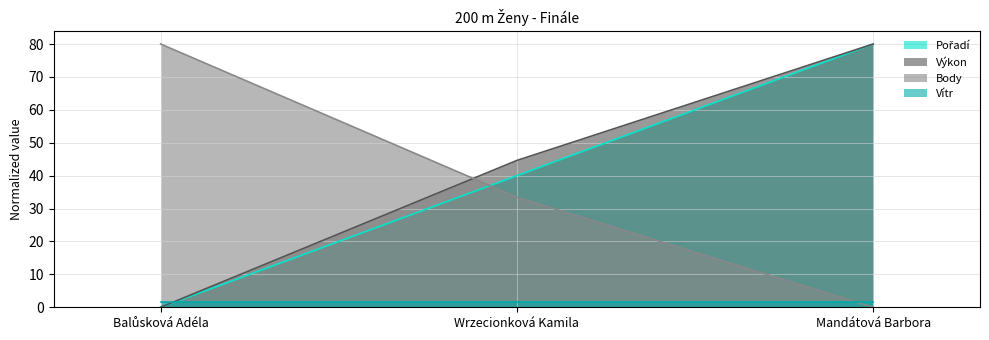

What is the value of the Body point at the 2nd from the left?

33.4